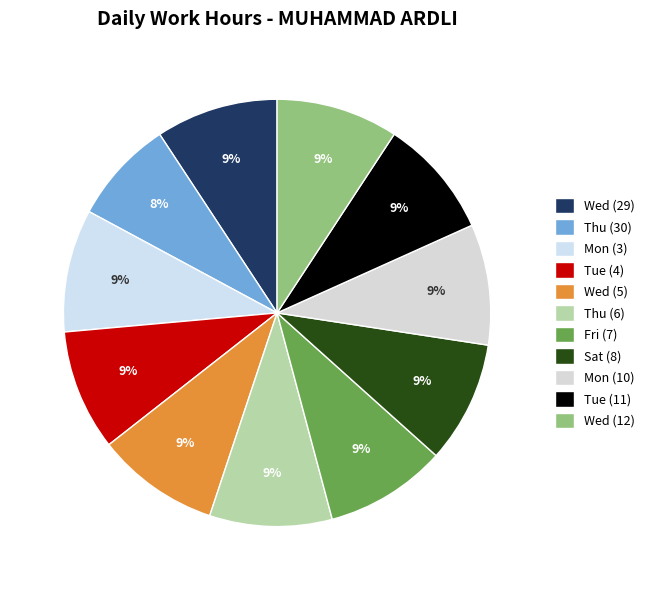

How many segments does this pie chart have?

11